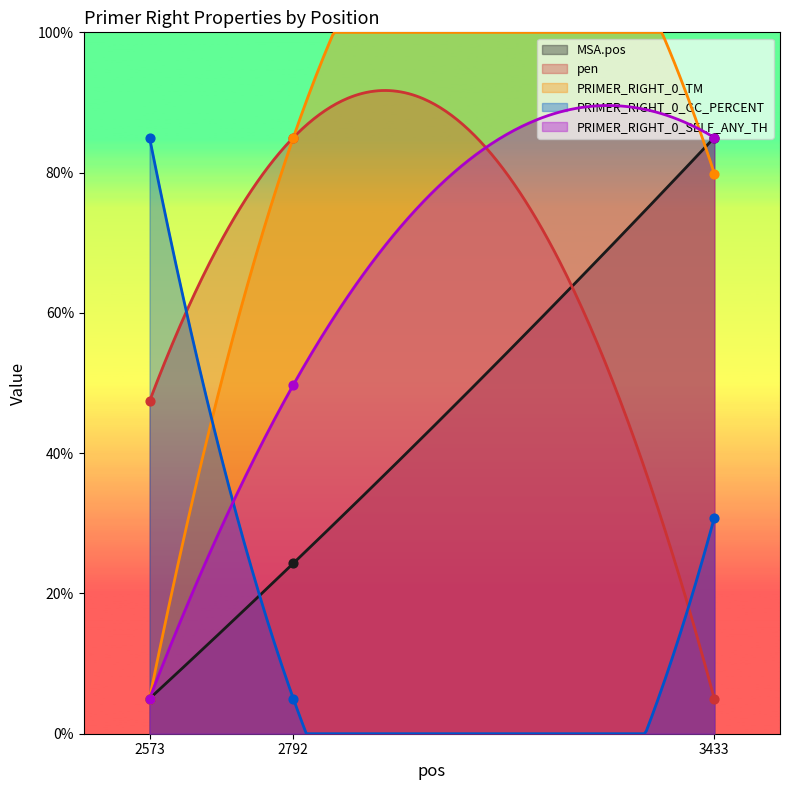

Which series contains the highest Y value?

MSA.pos